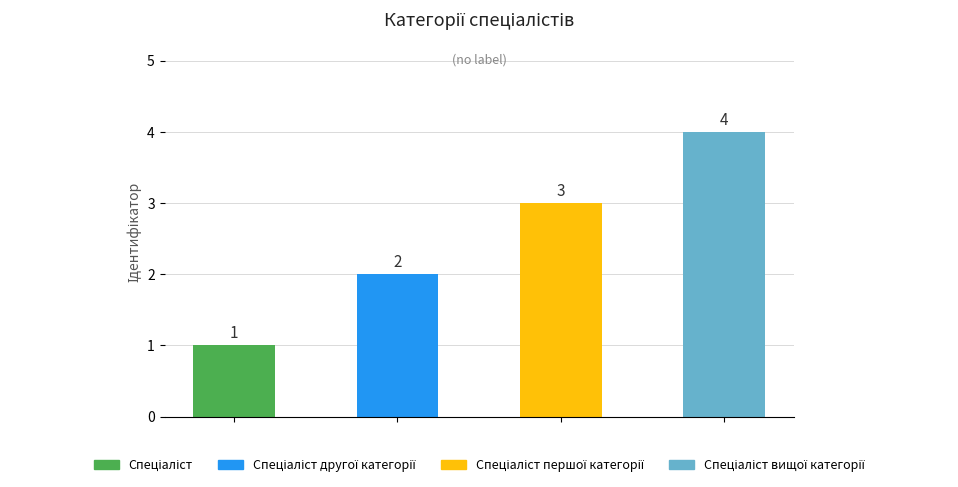

Does the chart contain stacked bars?

No